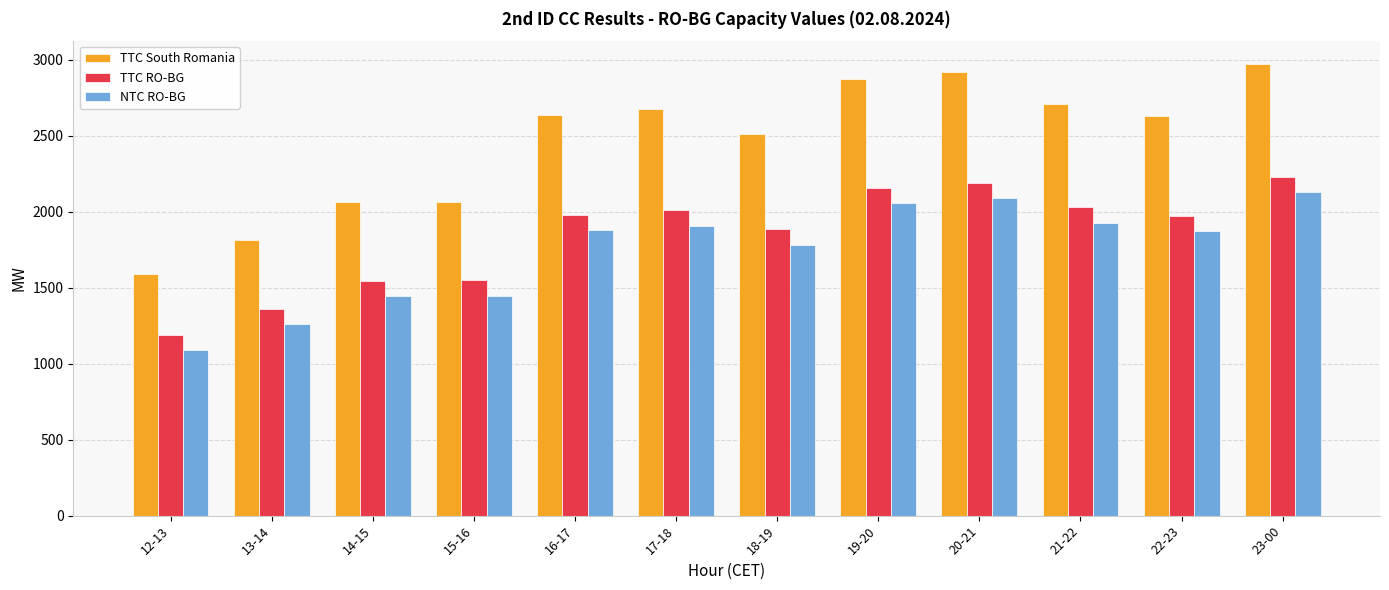

What is the maximum value shown in the chart?

2972